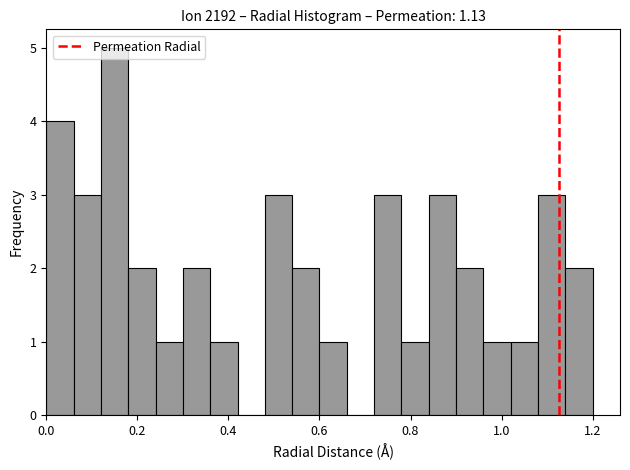

Around what value on the x-axis is the tallest bar? Give the approximate position of its centre, as read against the axis.

0.16